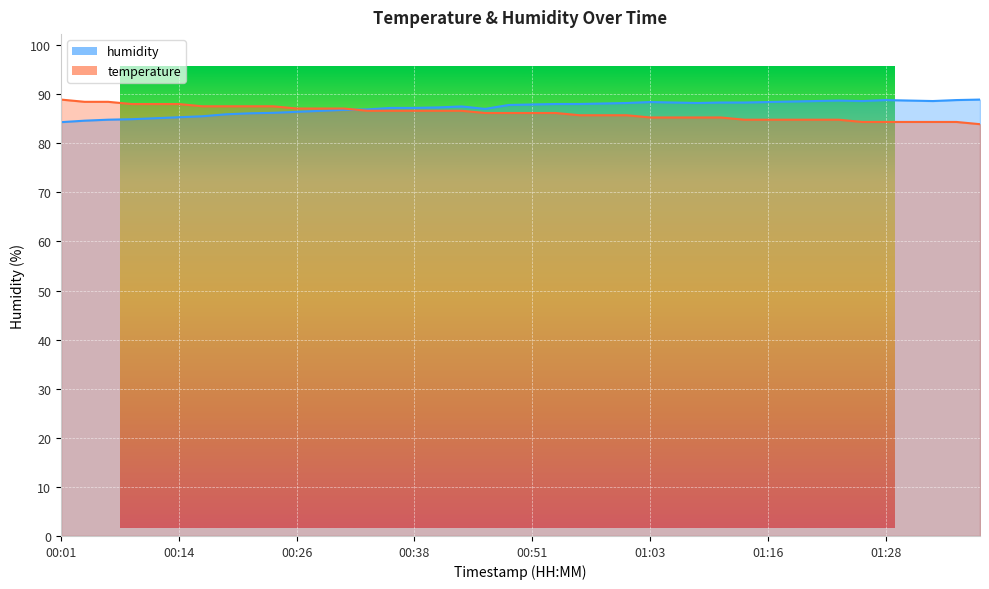

Does the chart display data point markers on the line(s)?

No